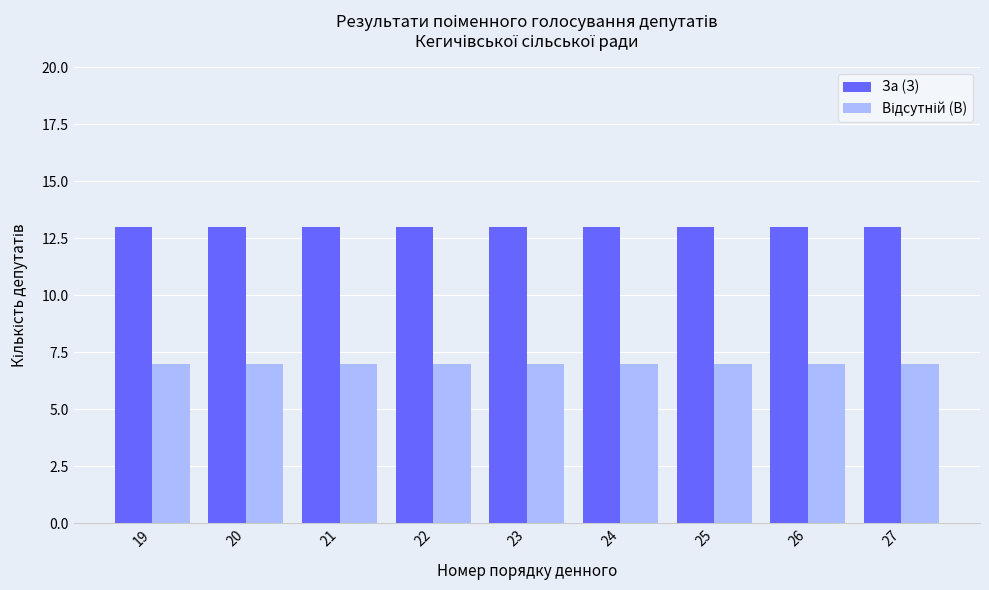

The value of За (З) at 25 is 13. True or false?

True